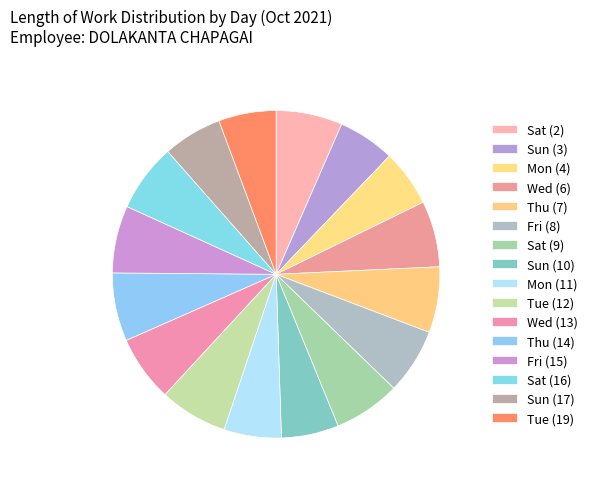

Which category has the biggest portion of the pie?

Thu (14)